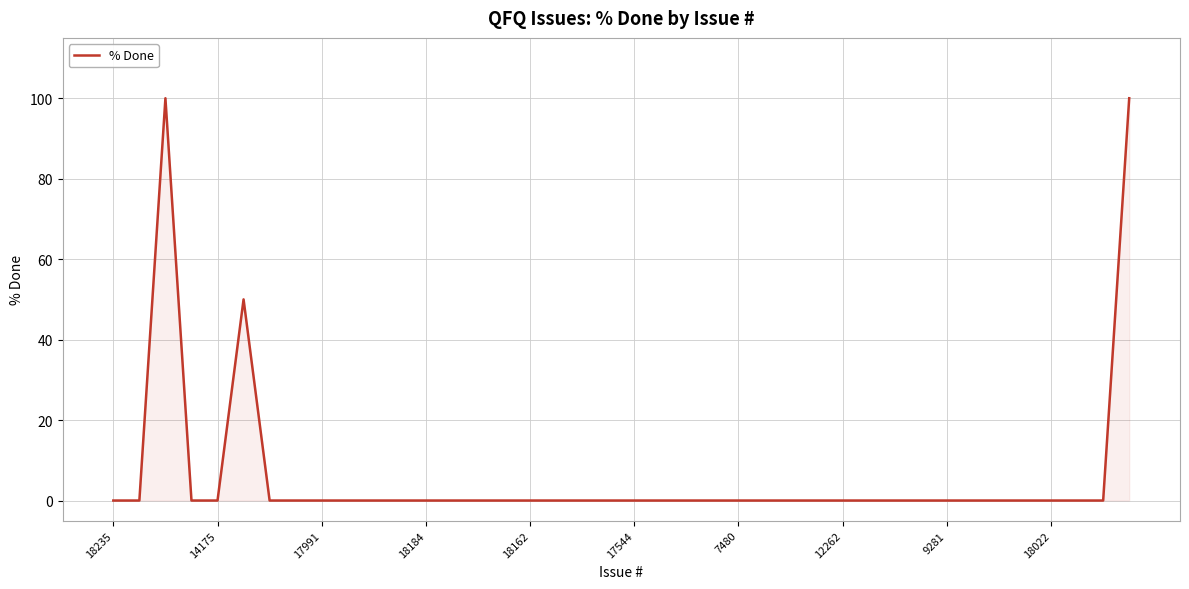

What is the maximum value shown in the chart?

100